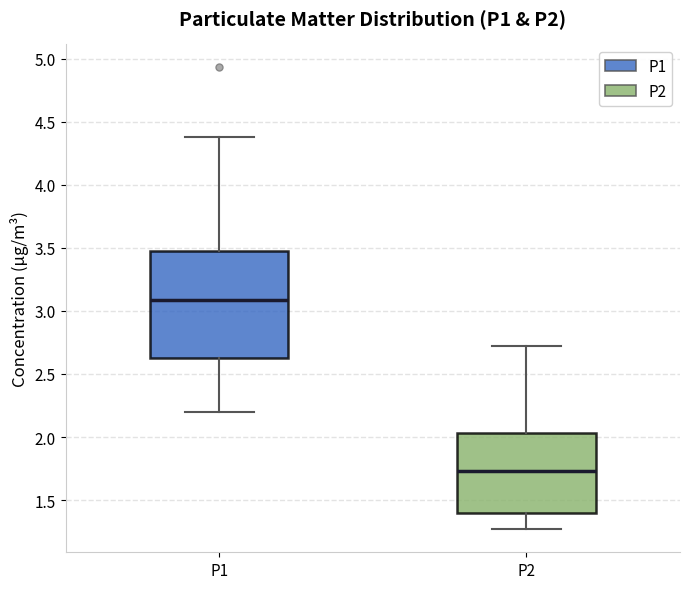

Reading left to right, transcribe this box plot: for each box, give where its median line is, the range the box spans, and where its two whiskers end, as read against the y-axis. The values are not printed on the chart, so give them approximately, as read against the axis.

P1: median 3.10, box 2.65 to 3.45, whiskers 2.20 to 4.40
P2: median 1.75, box 1.40 to 2.05, whiskers 1.25 to 2.70